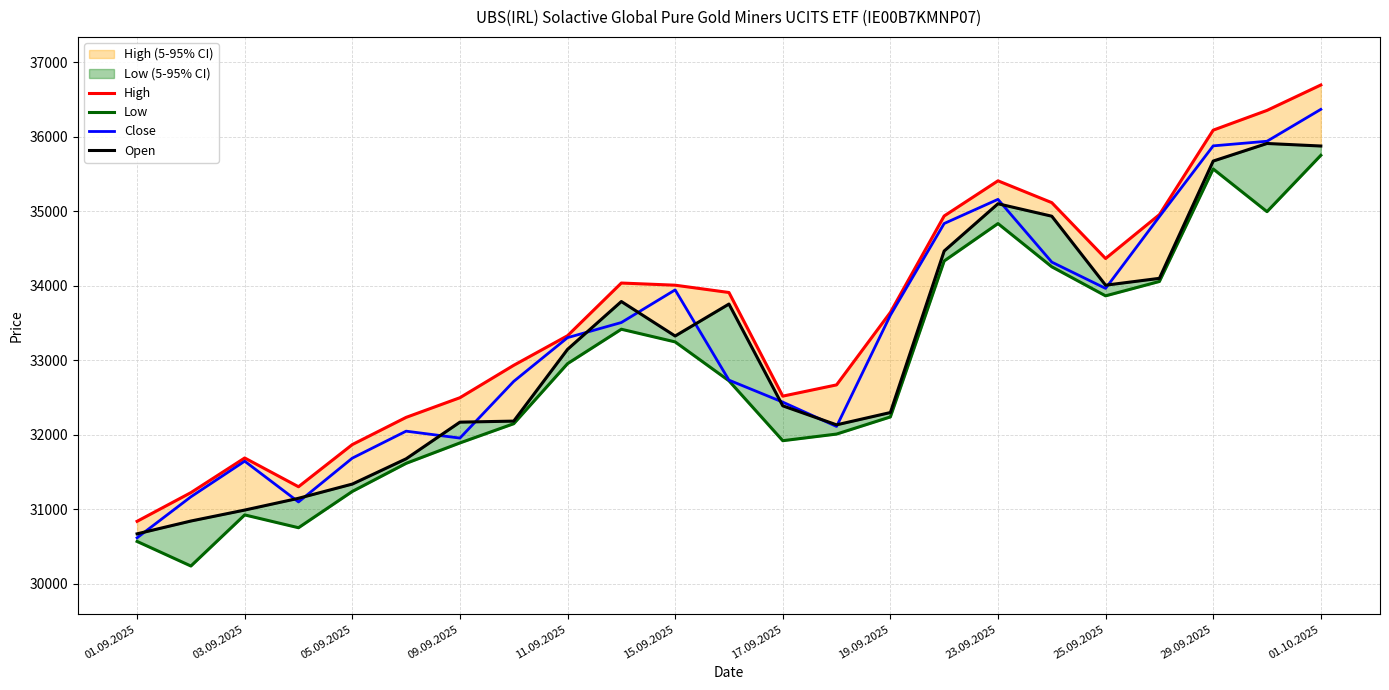

At which label does Close reach its peak?

01.10.2025